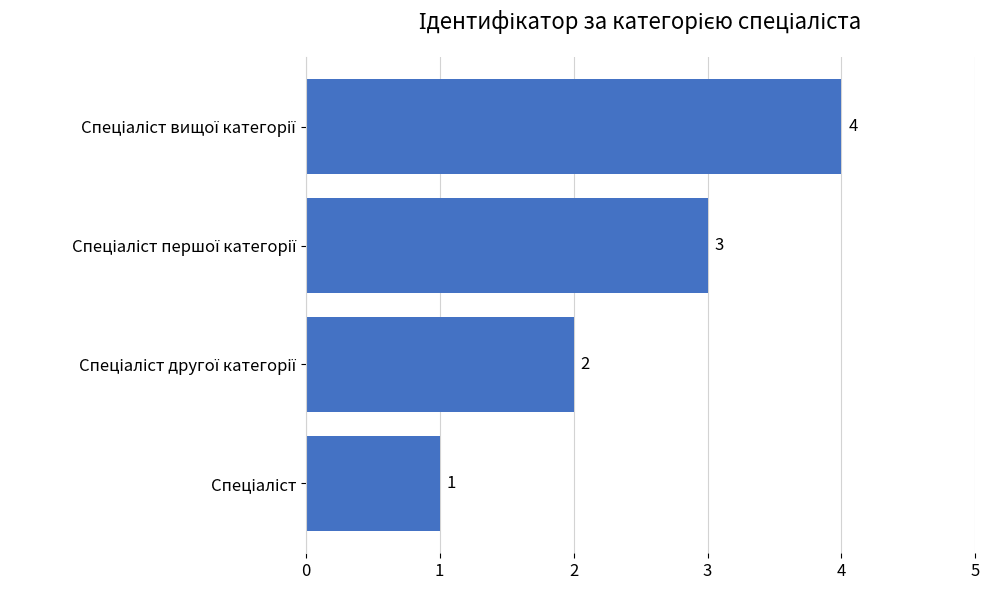

How many bars are there in total?

4